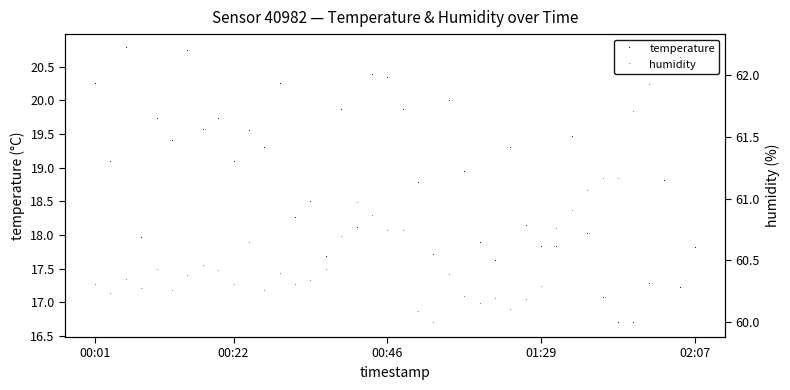

Is it true that temperature equals 19.3 at 27?

True